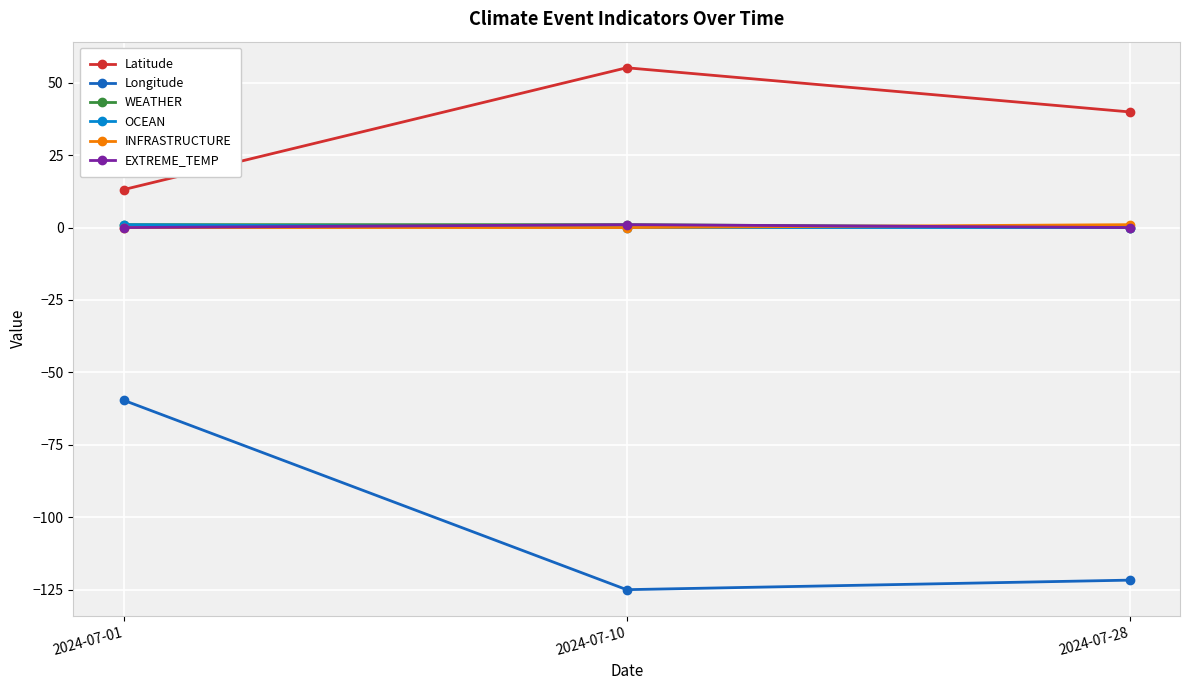

At which label does Longitude reach its peak?

2024-07-01